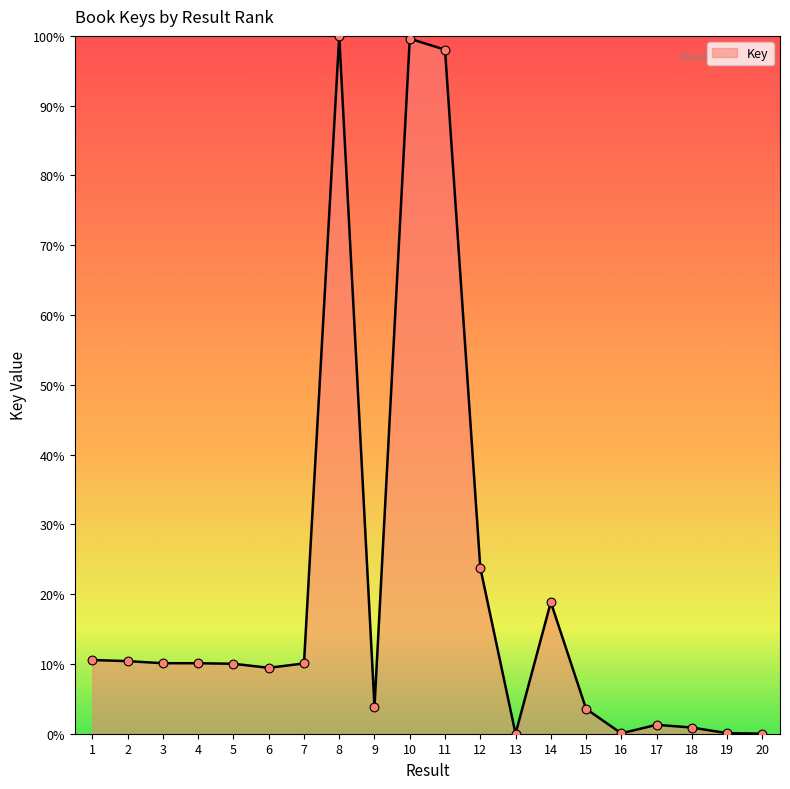

What is the change in value from 17 to 18?

-0.4